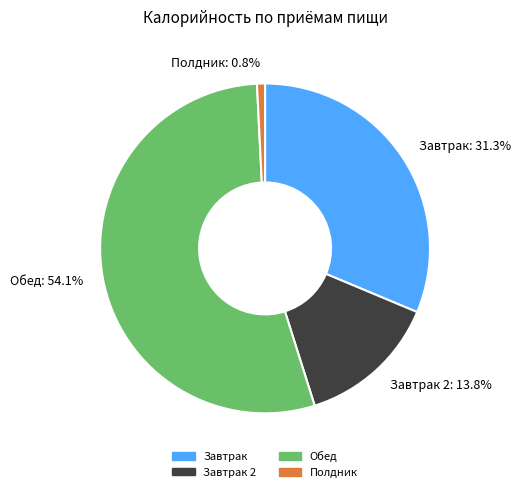

Is Обед the majority of the pie?

Yes